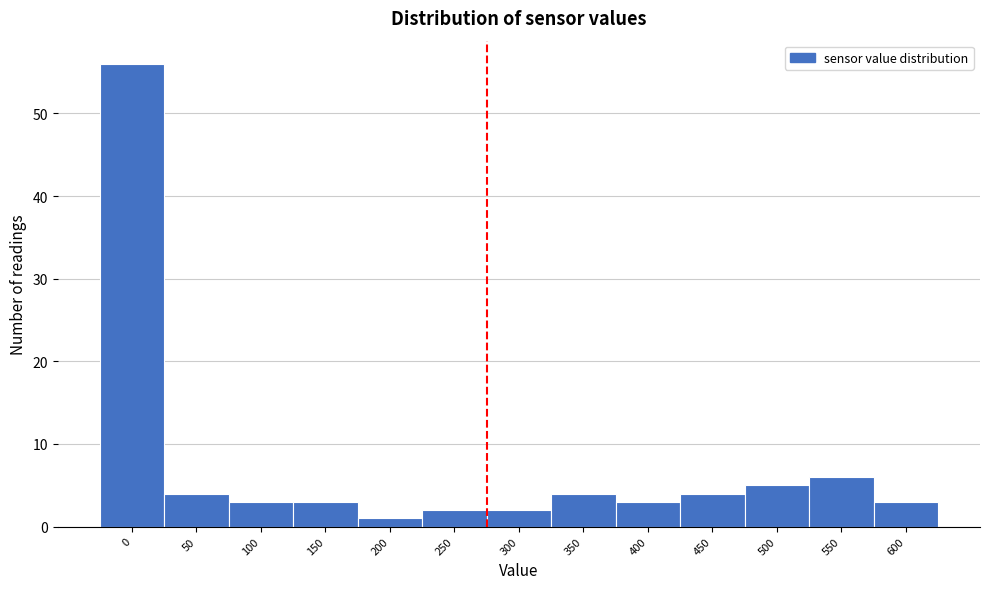

Reading left to right, list all the values displayed in this chart.

56	4	3	3	1	2	2	4	3	4	5	6	3